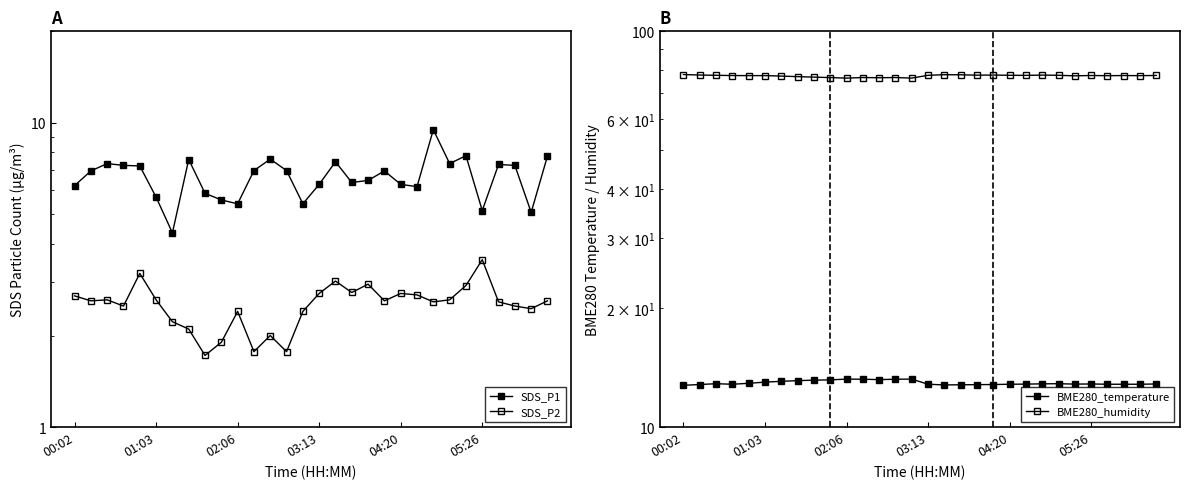

The BME280_temperature series shows 7.5 at 04:20. True or false?

False